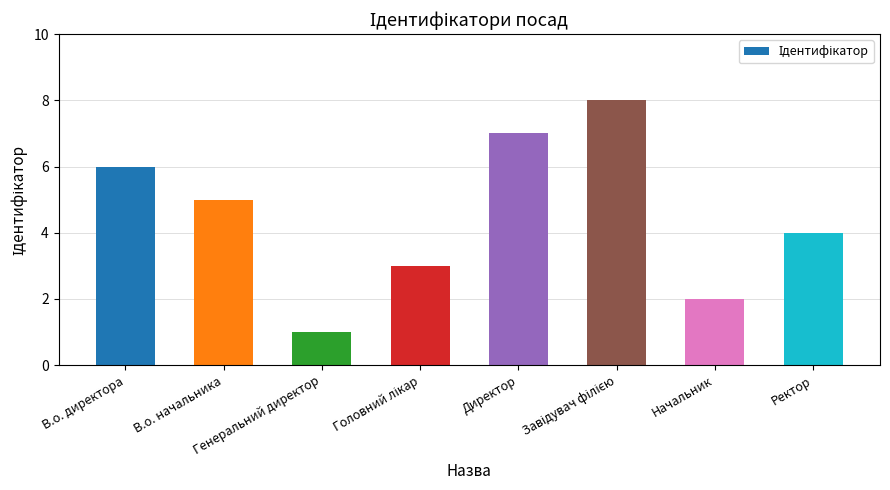

What is the maximum value shown in the chart?

8